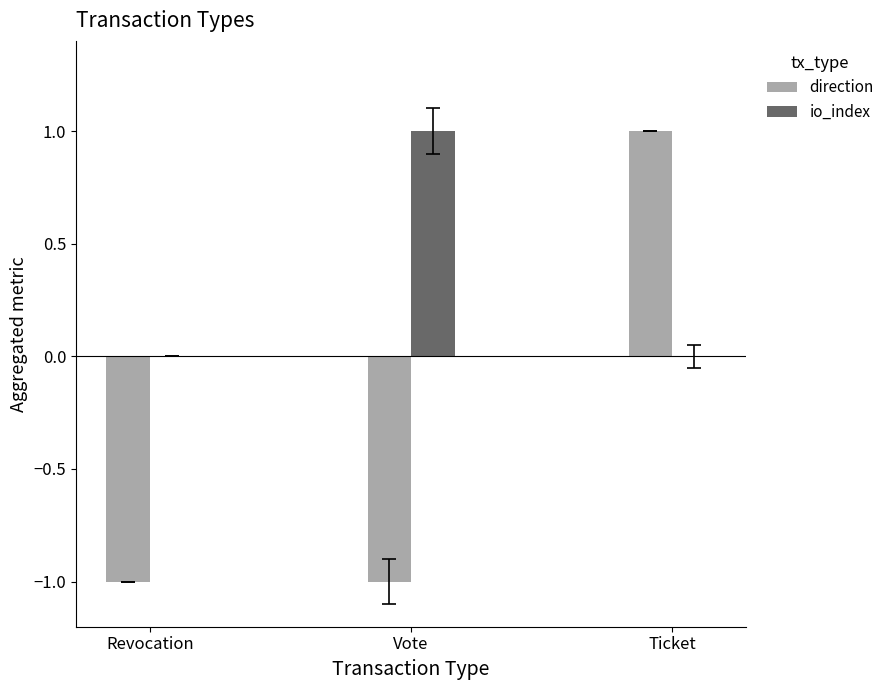

At which label does direction reach its peak?

Ticket